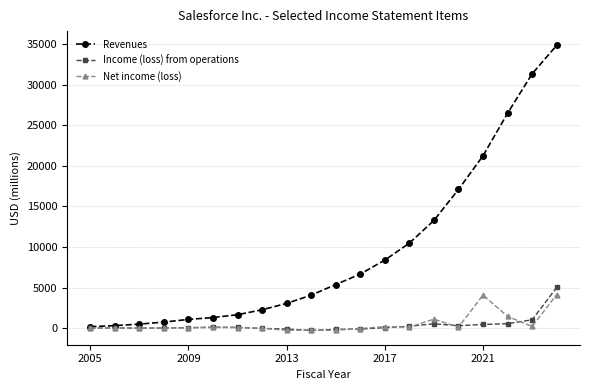

True or false: Income (loss) from operations has more than 2 points higher than both neighbors.

True